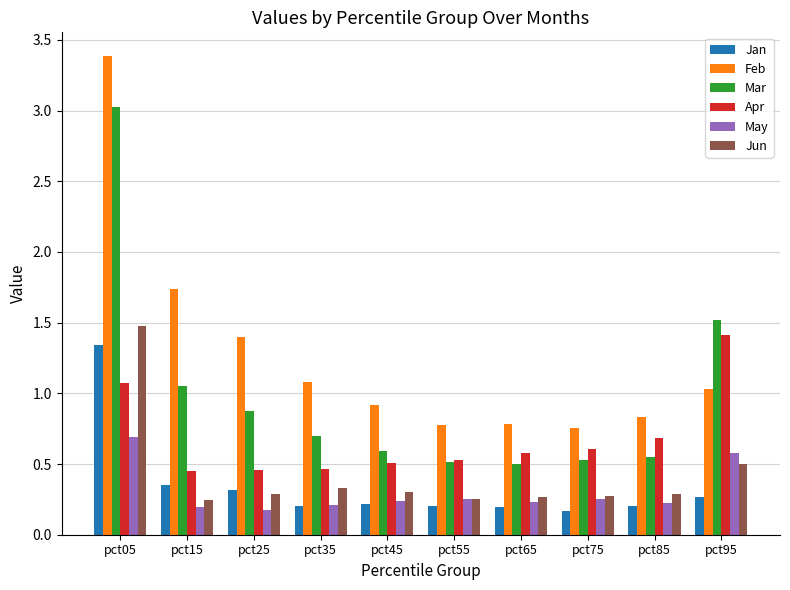

What is the maximum value shown in the chart?

3.4